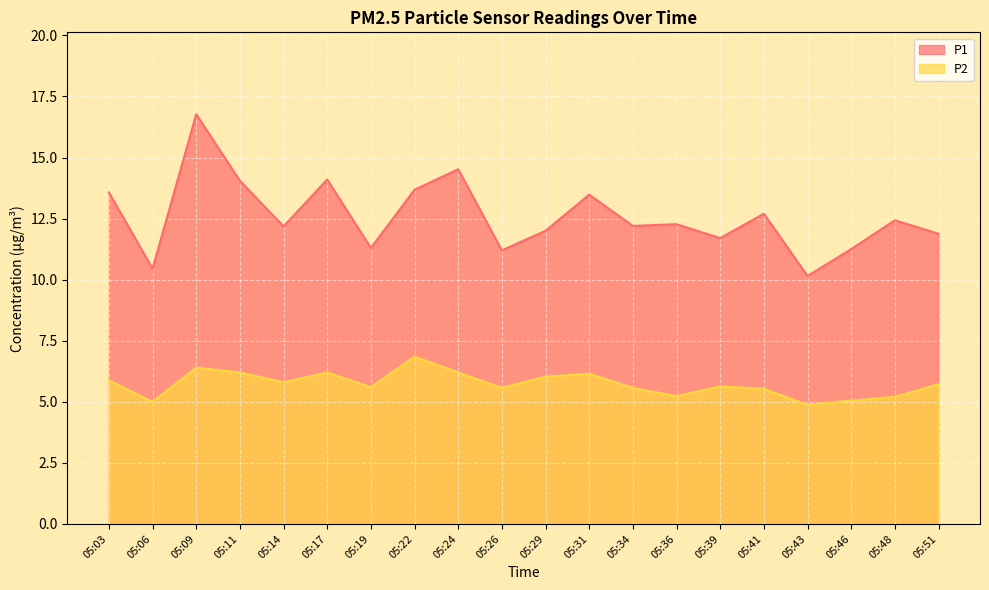

Reading right to left, list all the values displayed in this chart.

P1: 11.9	12.4	11.2	10.2	12.7	11.7	12.3	12.2	13.5	12.0	11.2	14.5	13.7	11.3	14.1	12.2	14.1	16.8	10.4	13.6
P2: 5.7	5.2	5.0	4.9	5.5	5.6	5.2	5.6	6.2	6.0	5.6	6.2	6.8	5.6	6.2	5.8	6.2	6.4	5.0	5.9